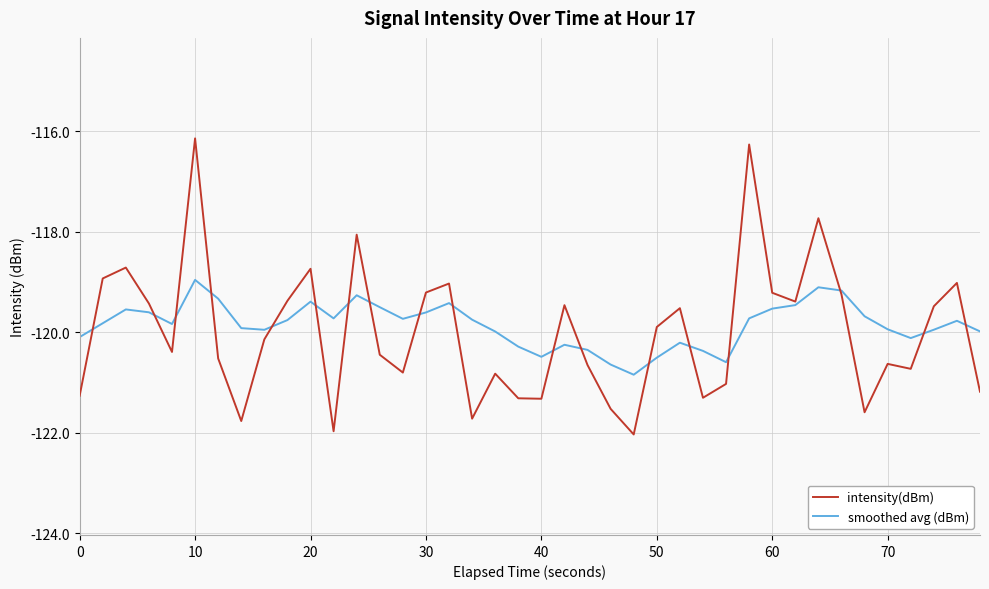

Which series has the largest total across all categories?

smoothed avg (dBm)